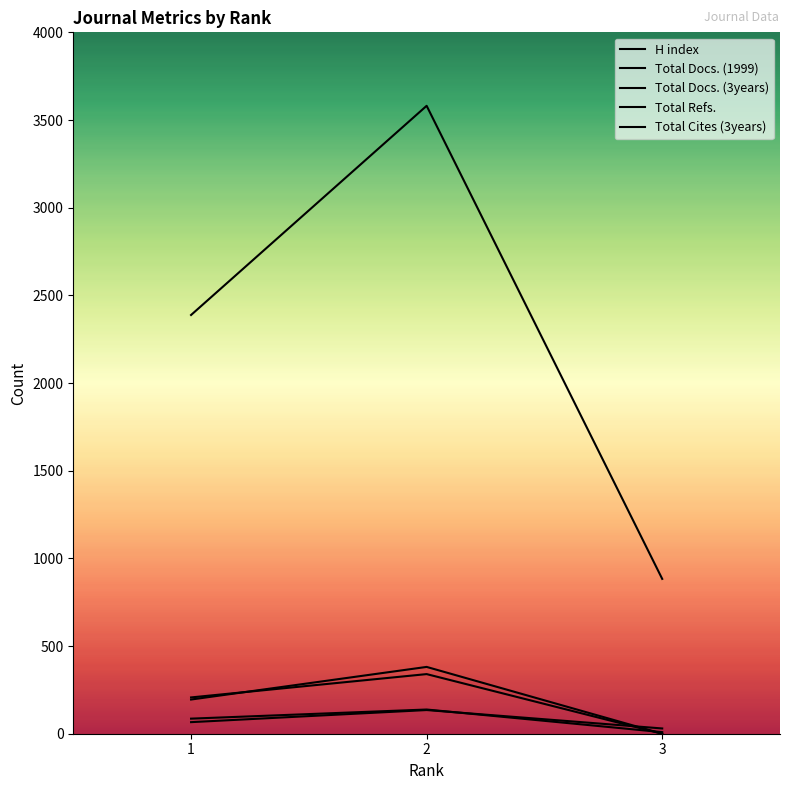

What are all the series names shown in the legend?

H index, Total Docs. (1999), Total Docs. (3years), Total Refs., Total Cites (3years)